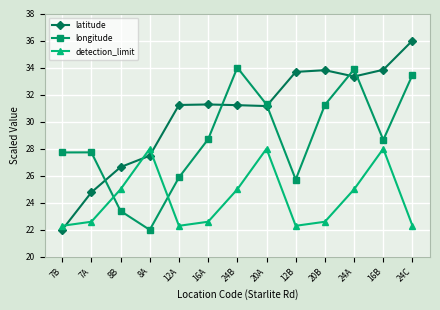

Is the value of detection_limit at 12A greater than the value of longitude at 24B?

No